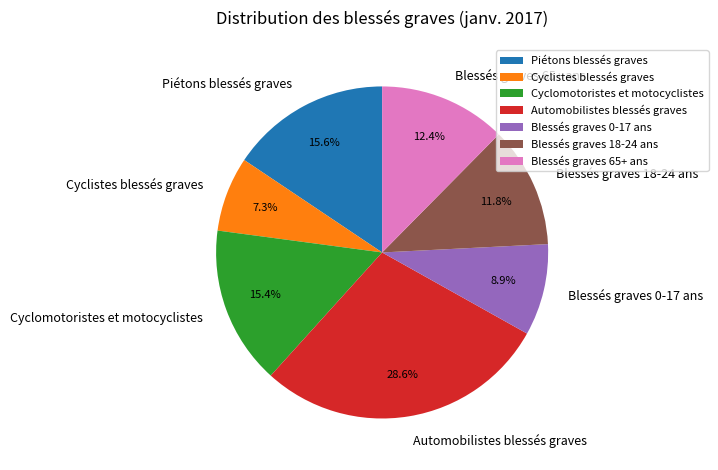

To the nearest percent, what is the combined percentage of Blessés graves 18-24 ans and Cyclomotoristes et motocyclistes?

27%